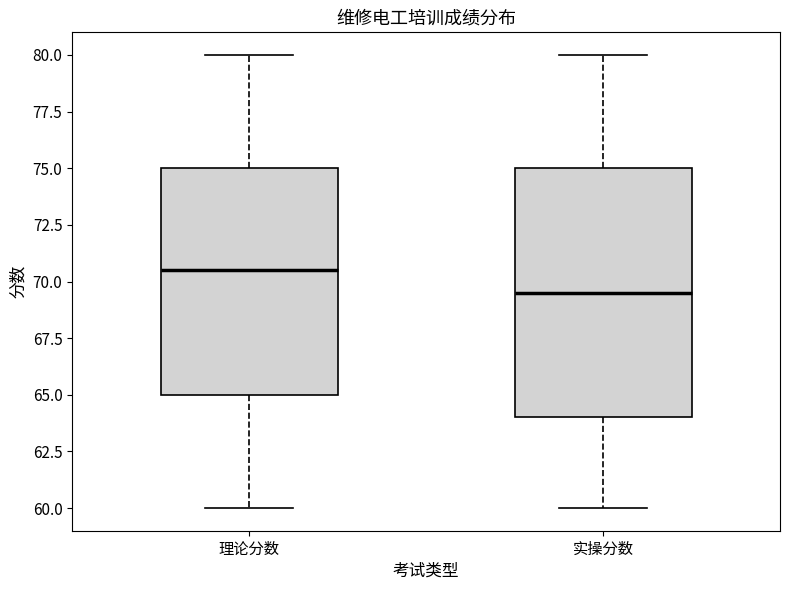

Where does the median line of the box for 理论分数 sit on the y-axis? The values are not printed on the chart, so give them approximately, as read against the axis.

70.5